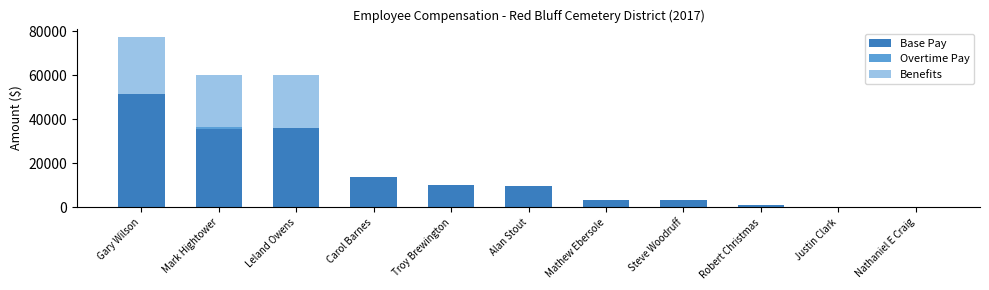

What is the maximum value for Base Pay?

51423.8